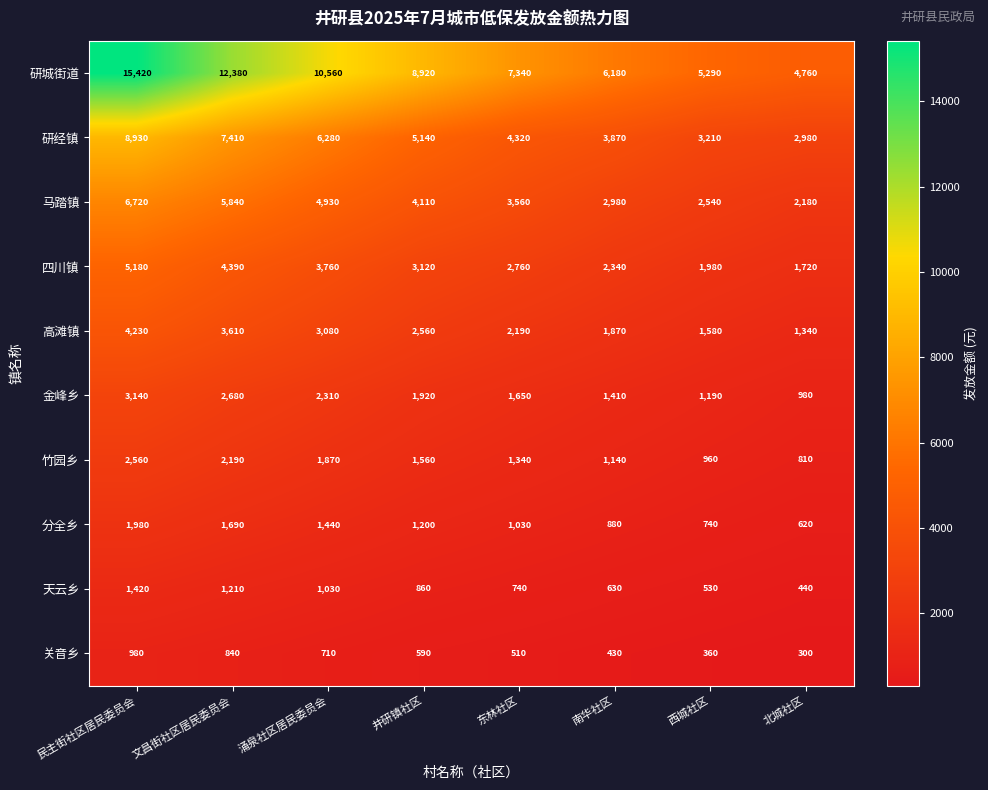

What value does the 金峰乡 series have at 井研镇社区, to the nearest 50?

1900